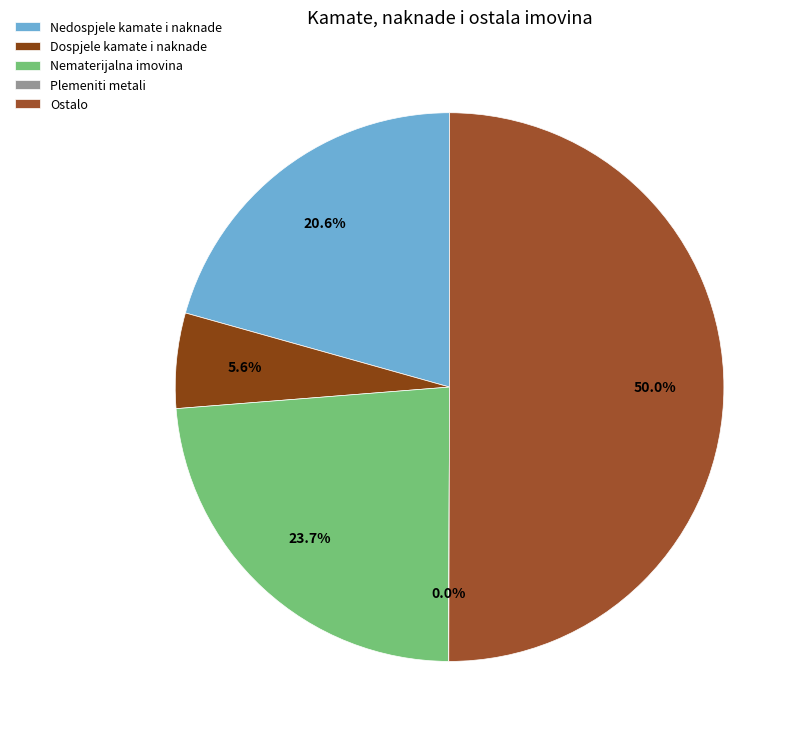

The Dospjele kamate i naknade slice represents 1% of the pie. True or false?

False